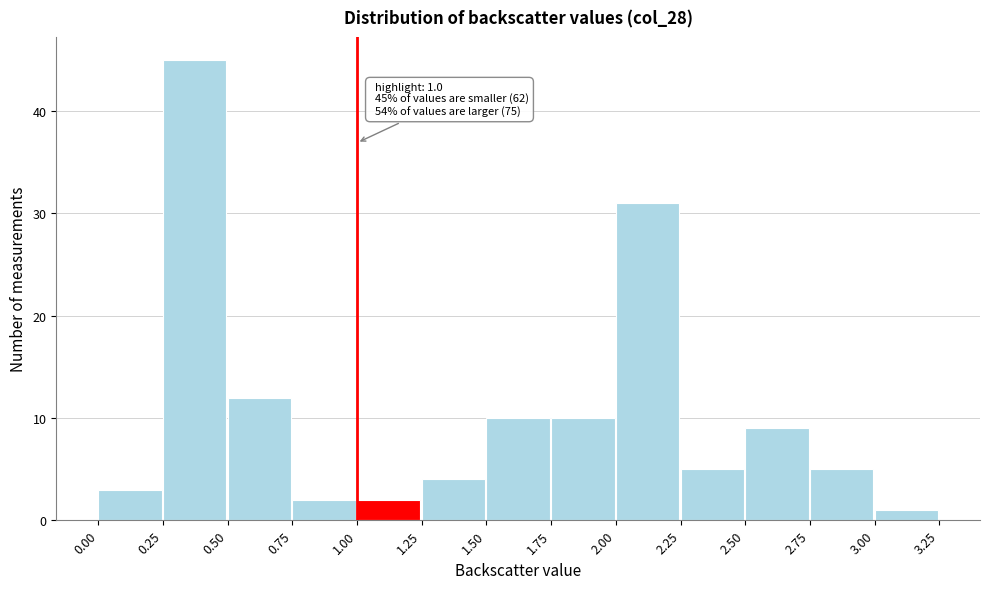

Which range on the x-axis has the tallest bar?

0.25 to 0.50